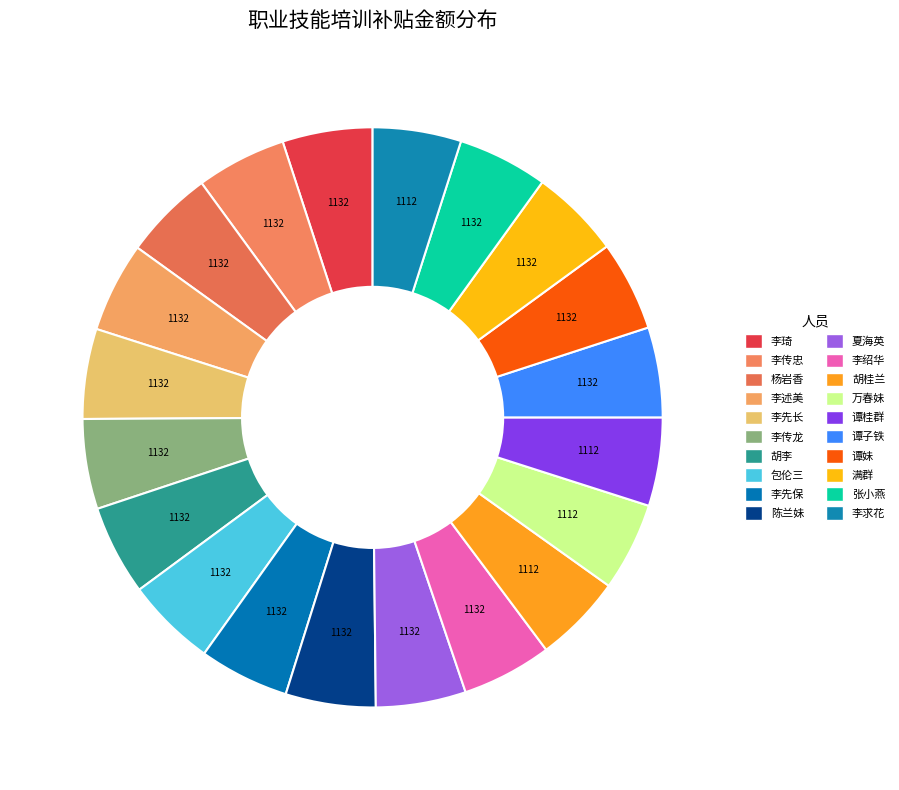

Does any single category account for the majority?

No